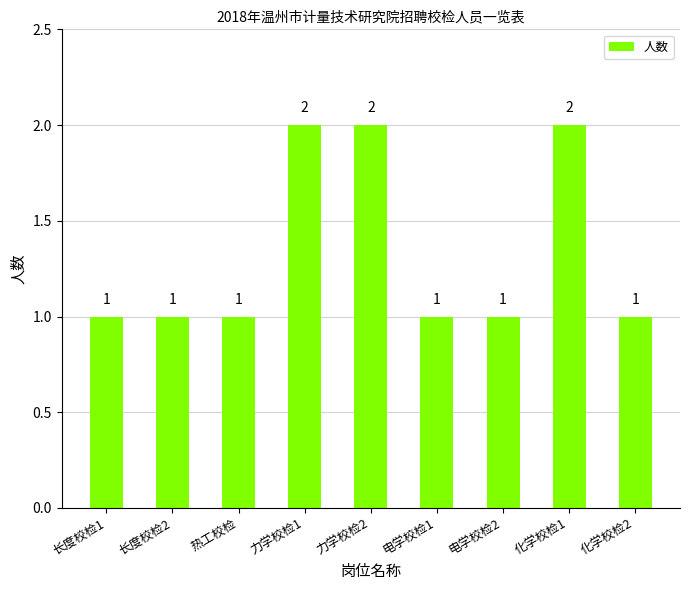

What is the sum of the values at 化学校检1 and 电学校检1?

3